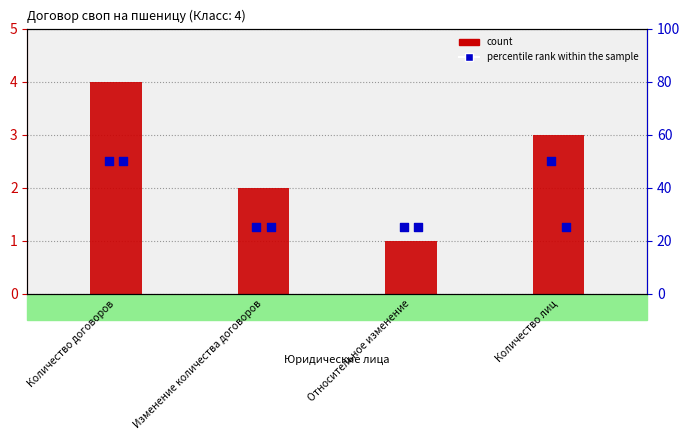

What are all the series names shown in the legend?

count, percentile rank (длинные), percentile rank (короткие)